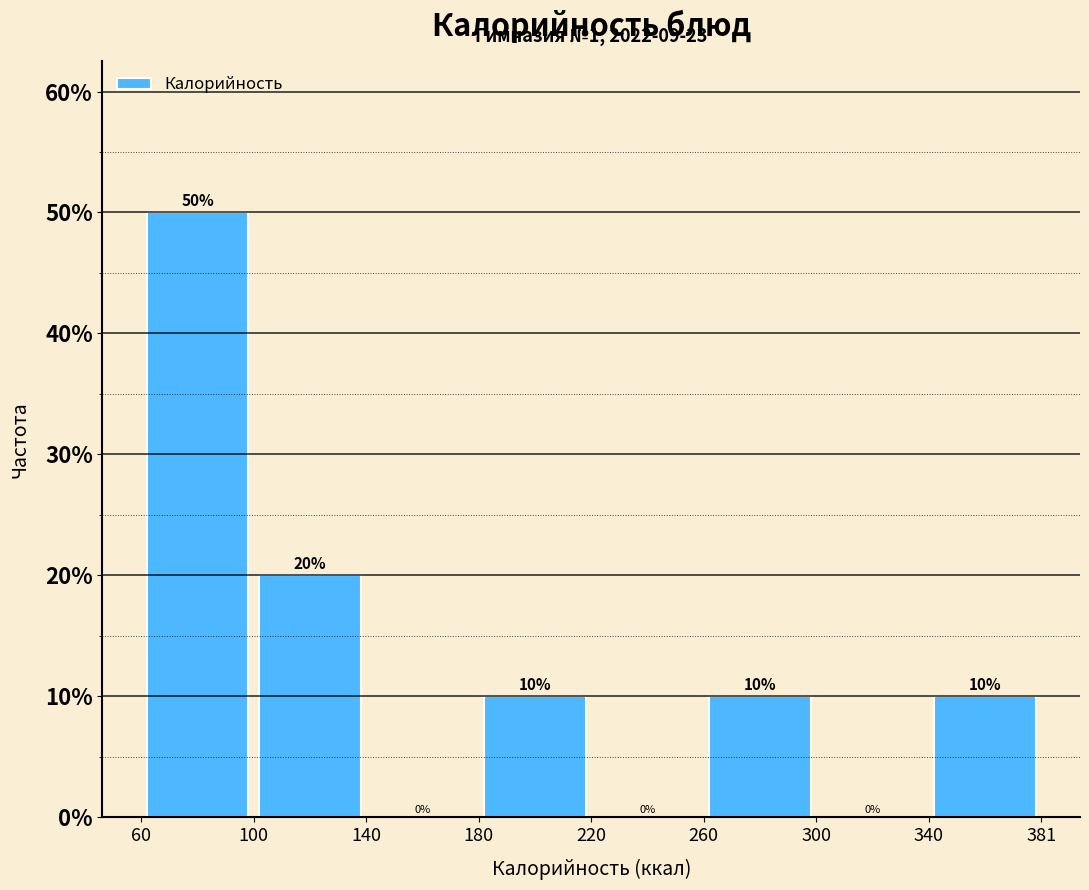

Which range on the x-axis has the tallest bar?

60 to 100